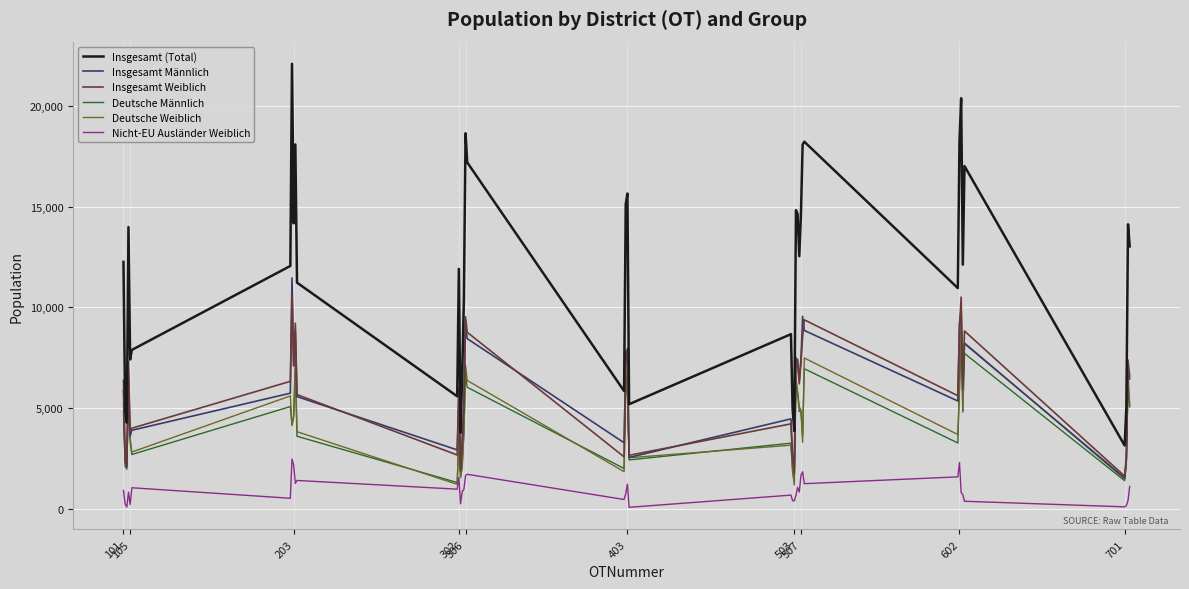

What is the minimum value for Deutsche Männlich?

1294